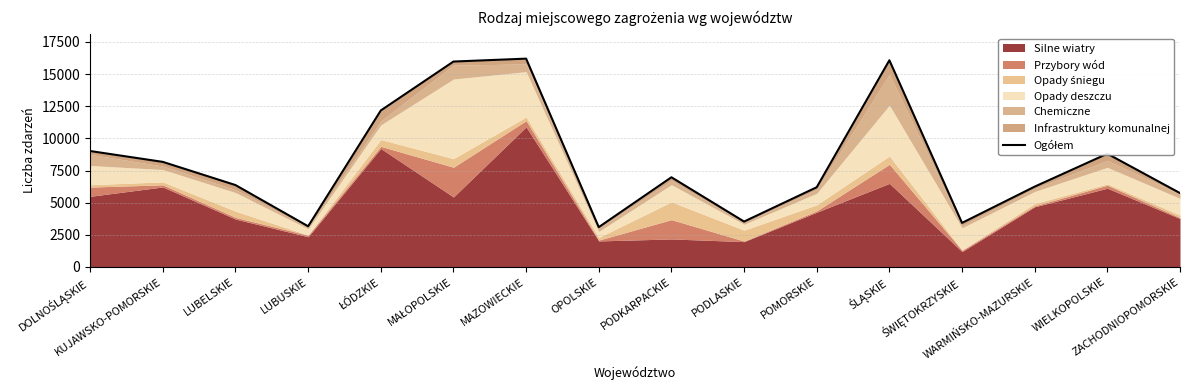

What is the difference between the second highest and minimum values?

12979